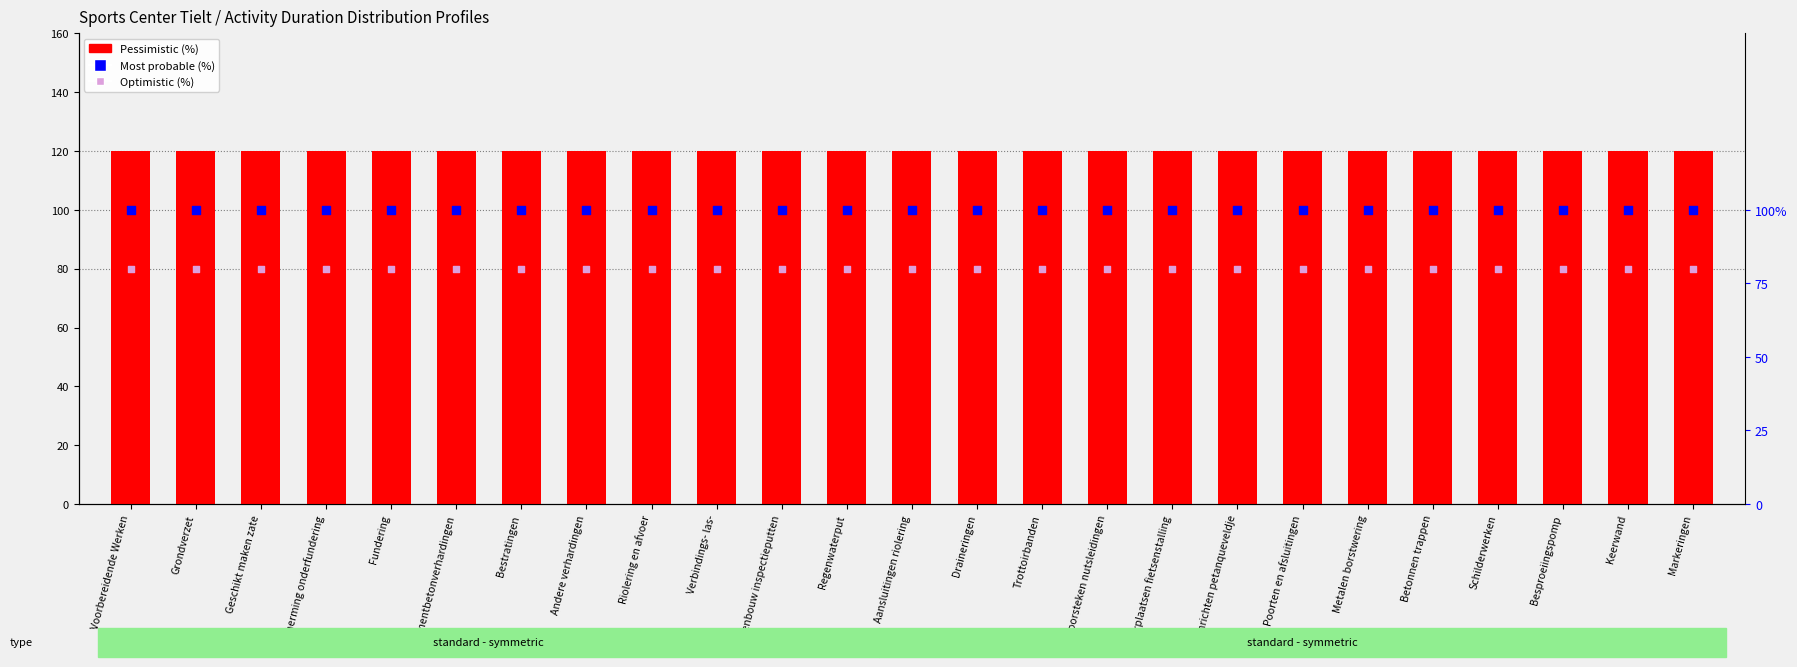

Which series has the widest spread of Y values?

Pessimistic (%)